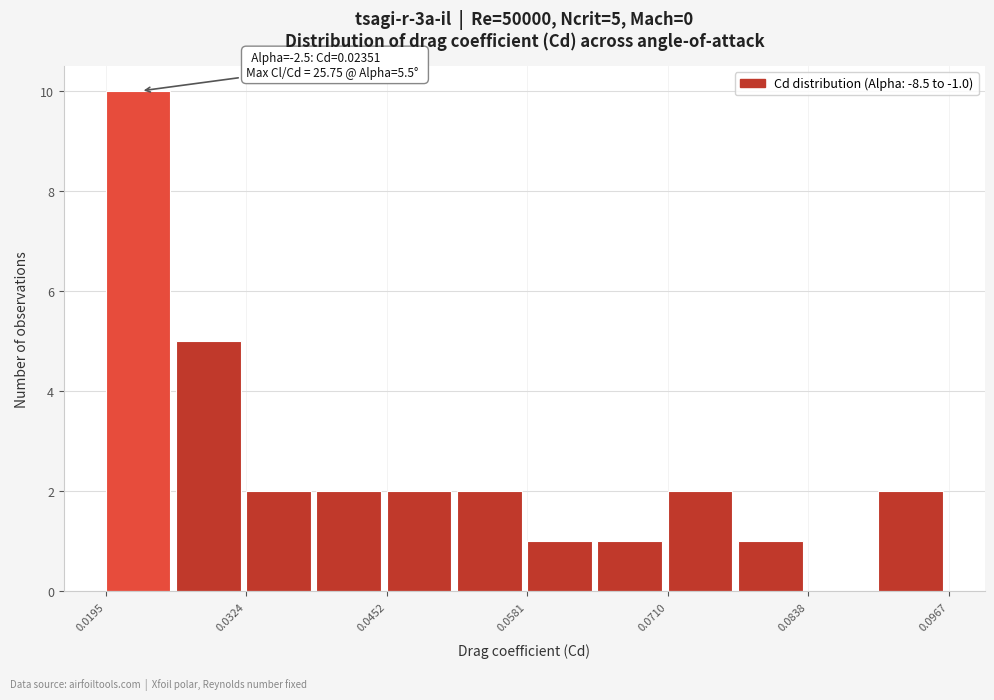

Read against the x-axis, roughly where is the centre of the tallest bar?

0.022